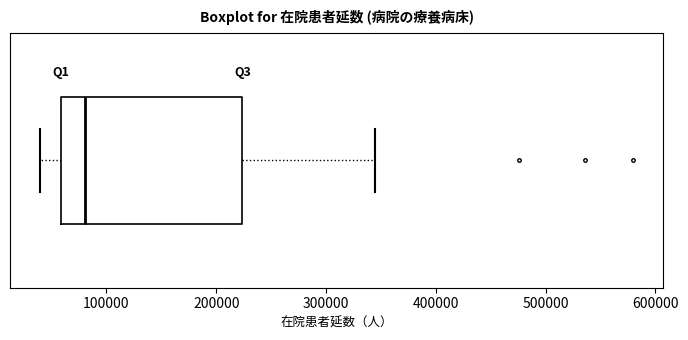

Where does the left whisker of the box end on the x-axis? The values are not printed on the chart, so give them approximately, as read against the axis.

40000